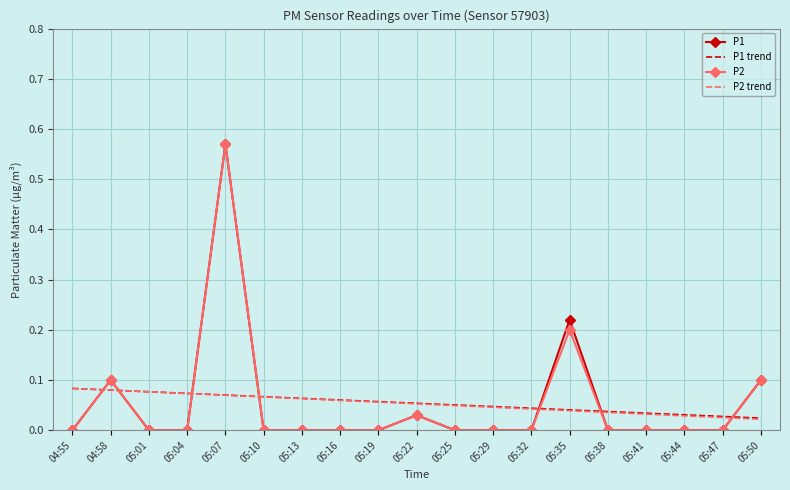

How many times do P2 and P1 trend cross each other?

7